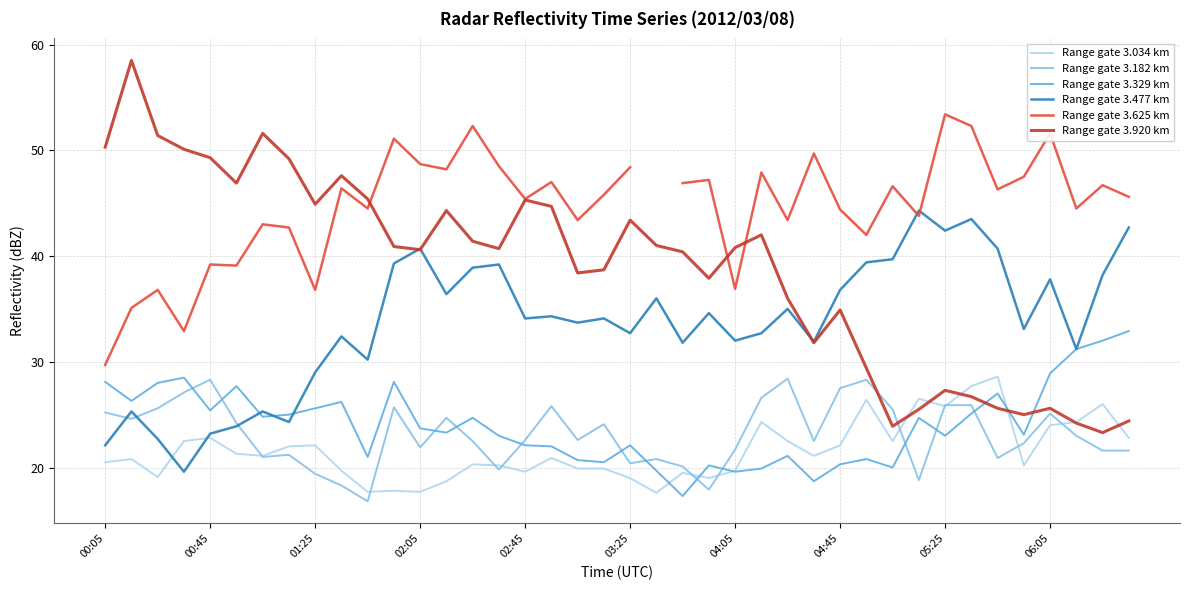

How many distinct data groups are displayed?

6